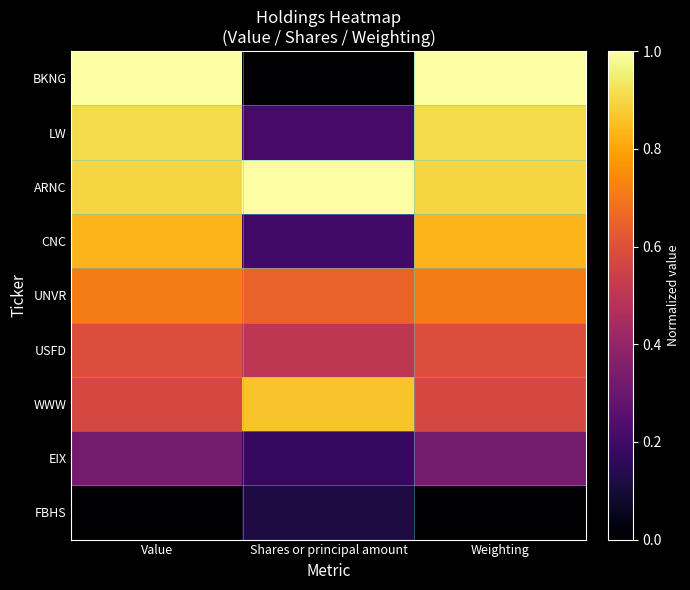

Reading left to right, extract all data points from this chart.

BKNG: Value=1.0	Shares or principal amount=0.0	Weighting=1.0
LW: Value=0.9	Shares or principal amount=0.2	Weighting=0.9
ARNC: Value=0.9	Shares or principal amount=1.0	Weighting=0.9
CNC: Value=0.8	Shares or principal amount=0.2	Weighting=0.8
UNVR: Value=0.7	Shares or principal amount=0.7	Weighting=0.7
USFD: Value=0.6	Shares or principal amount=0.5	Weighting=0.6
WWW: Value=0.6	Shares or principal amount=0.9	Weighting=0.6
EIX: Value=0.3	Shares or principal amount=0.2	Weighting=0.3
FBHS: Value=0.0	Shares or principal amount=0.1	Weighting=0.0